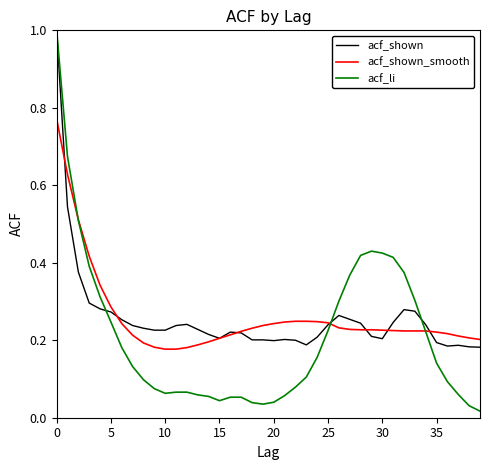

What is the maximum value for acf_shown?

1.0